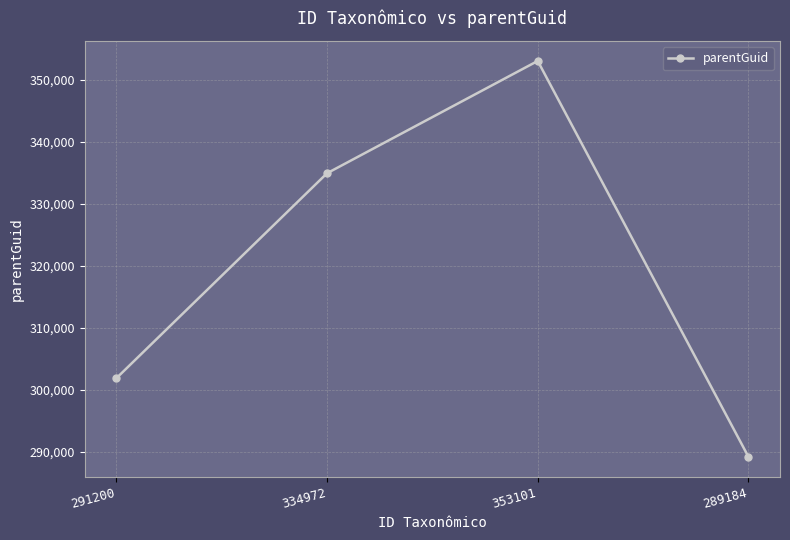

The value at 353101 is 232358. True or false?

False